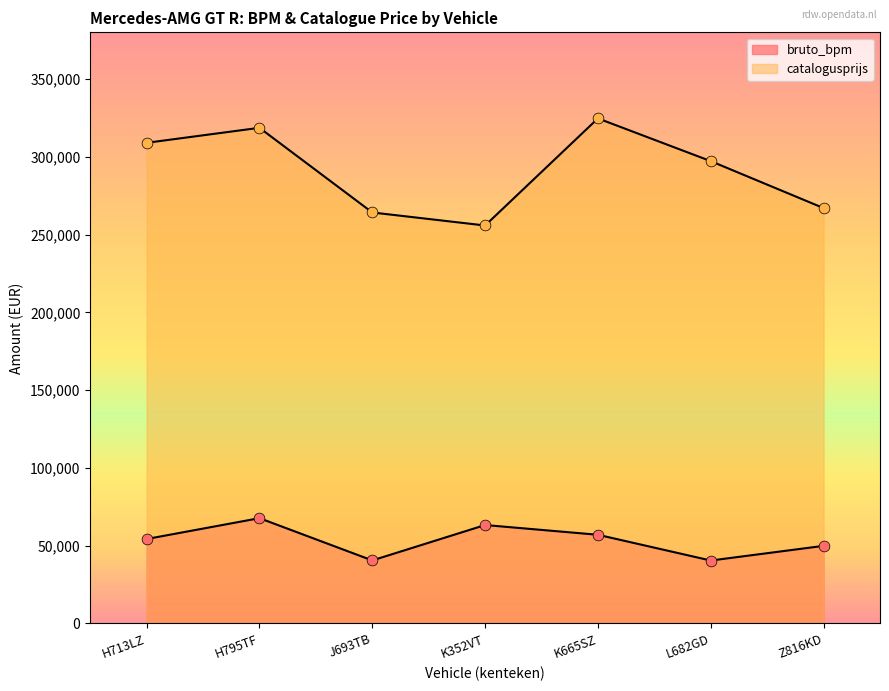

Which series contains the highest Y value?

catalogusprijs